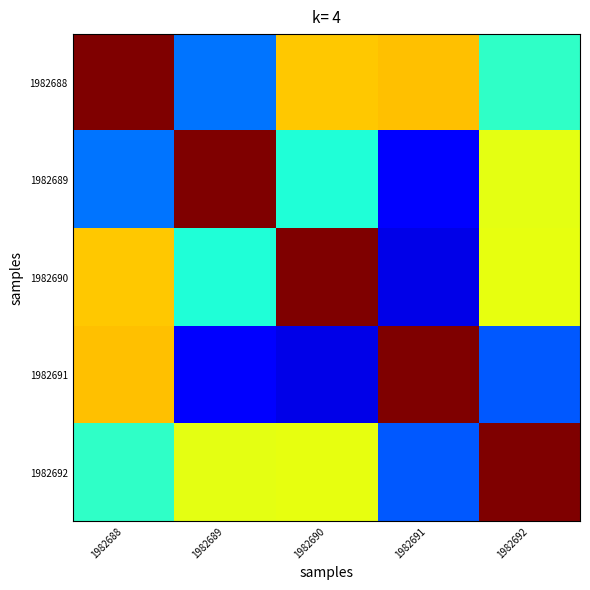

What is the minimum value shown in the chart?

0.1